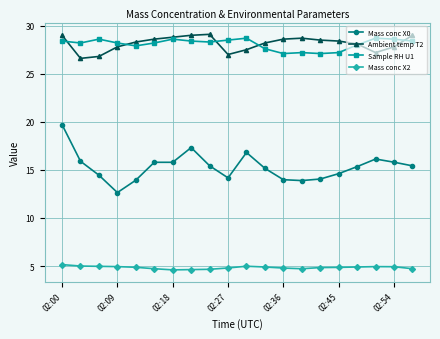

Which series has the widest spread of values?

Mass conc X0